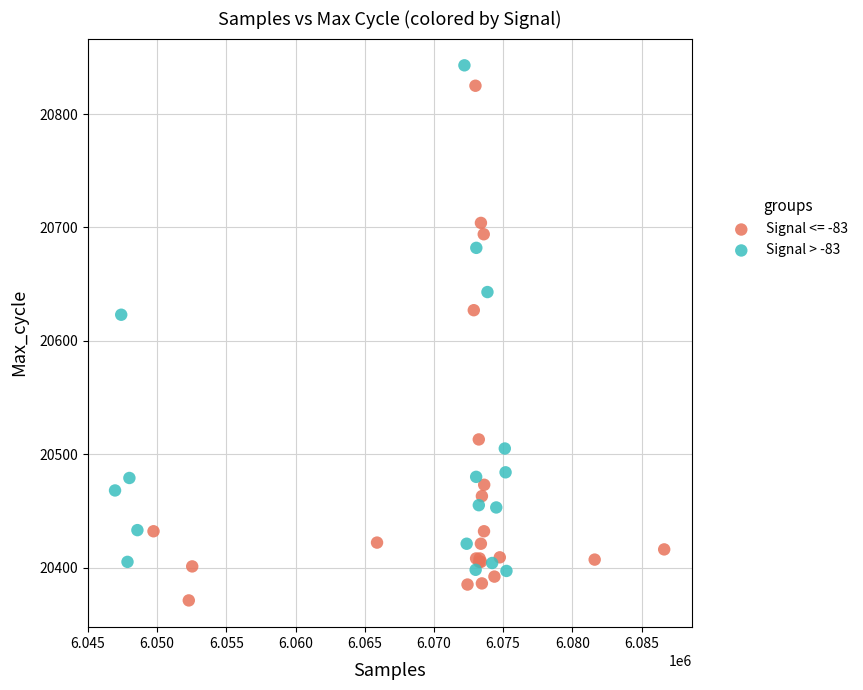

Which series reaches the minimum Y coordinate?

Signal <= -83